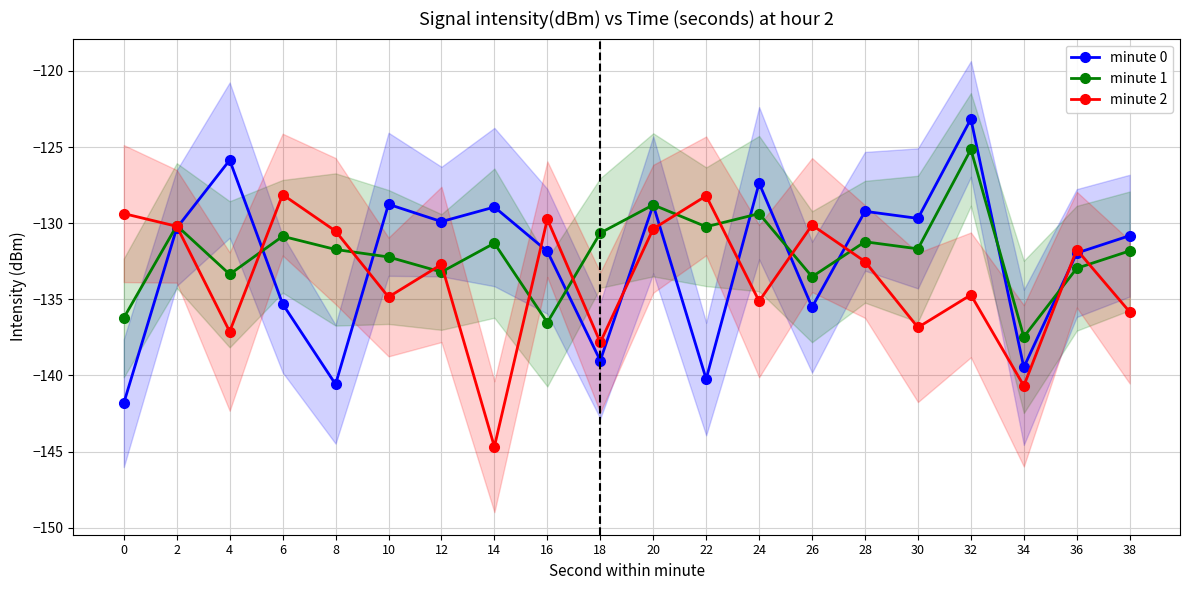

How many lines are shown in the chart?

3